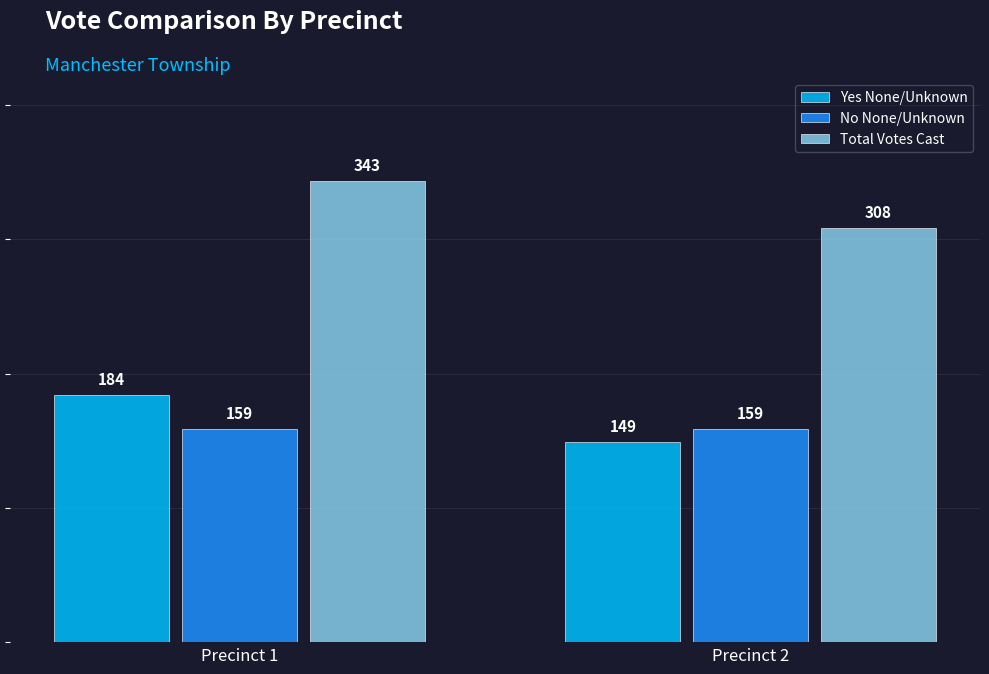

Rank the series by their maximum value, from lowest to highest.

No None/Unknown, Yes None/Unknown, Total Votes Cast